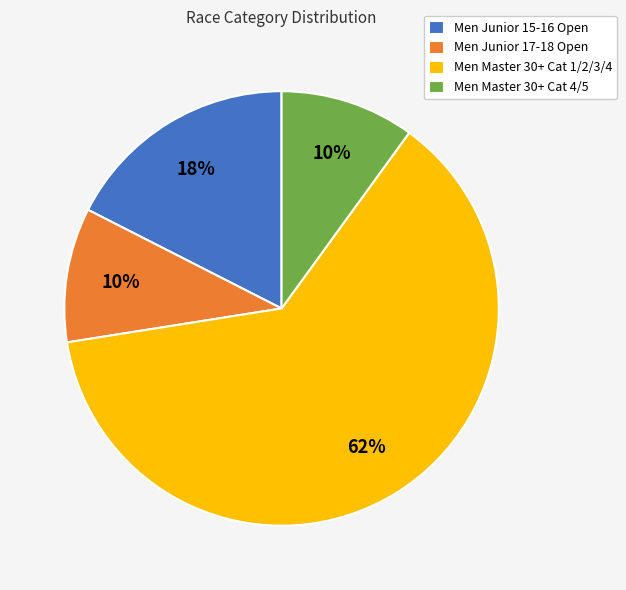

True or false: Men Junior 17-18 Open accounts for 21% of the total.

False